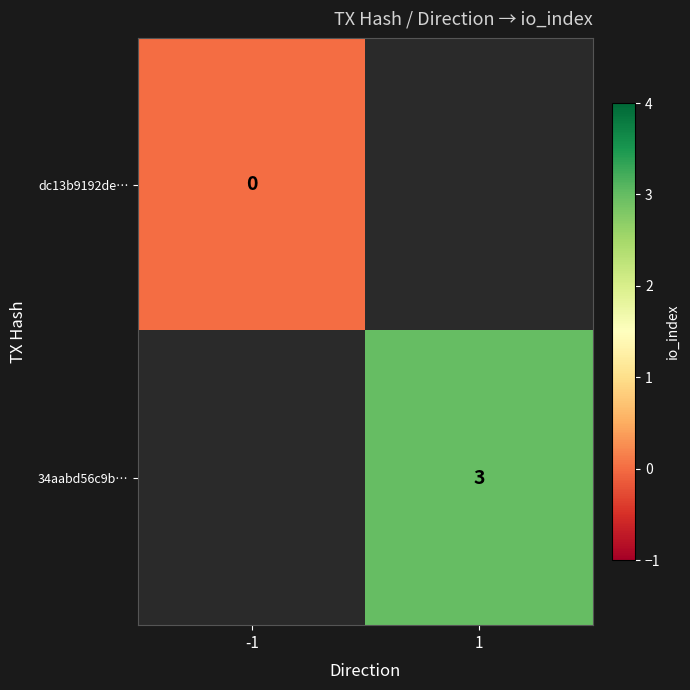

True or false: 34aabd56c9b… has a value of 4 at 1.

False